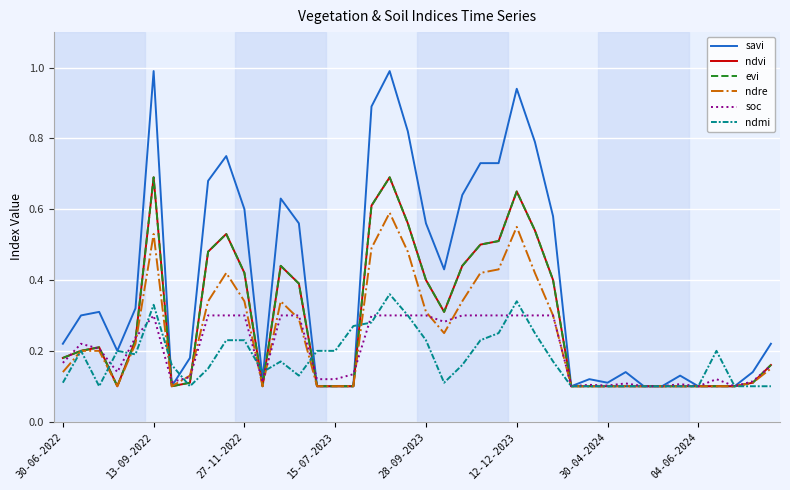

What is the difference between the maximum and minimum values in the evi series?

0.6